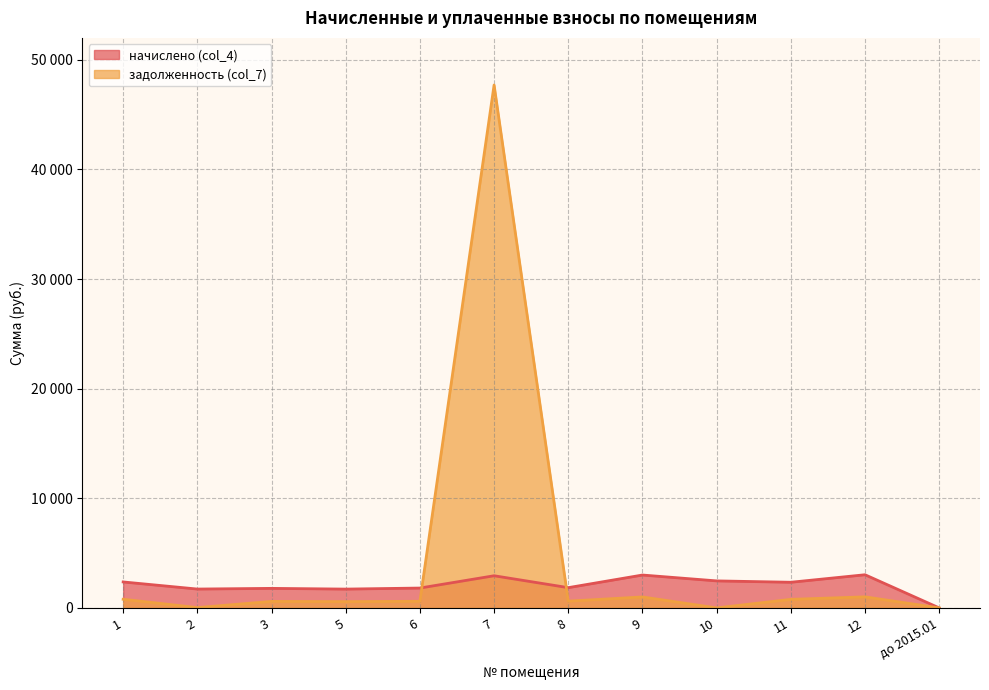

List the series in order of their overall mean, lowest first.

начислено (col_4), задолженность (col_7)